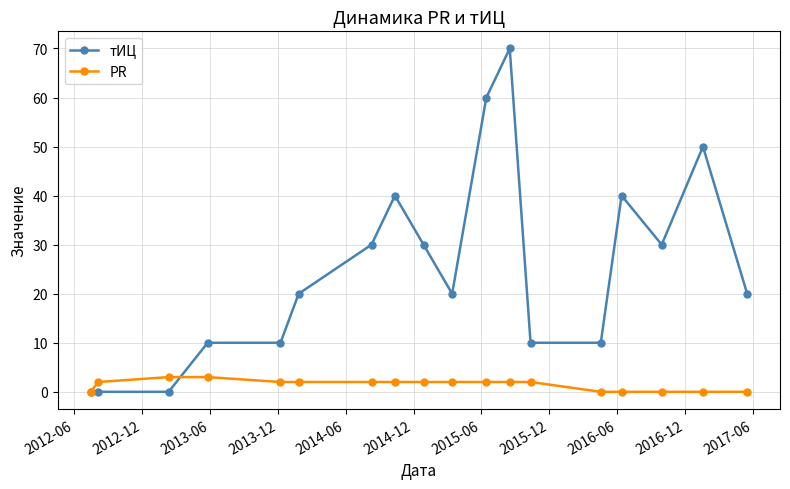

List the series in order of their peak value, lowest first.

PR, тИЦ